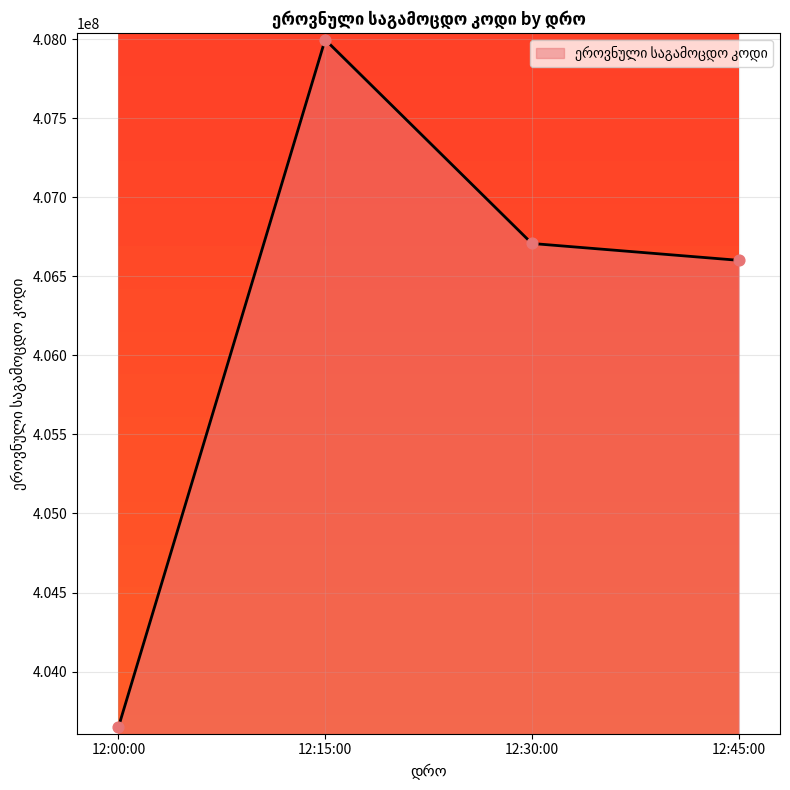

Approximately how many times larger is the value at 12:00:00 compared to 12:30:00?

1.0